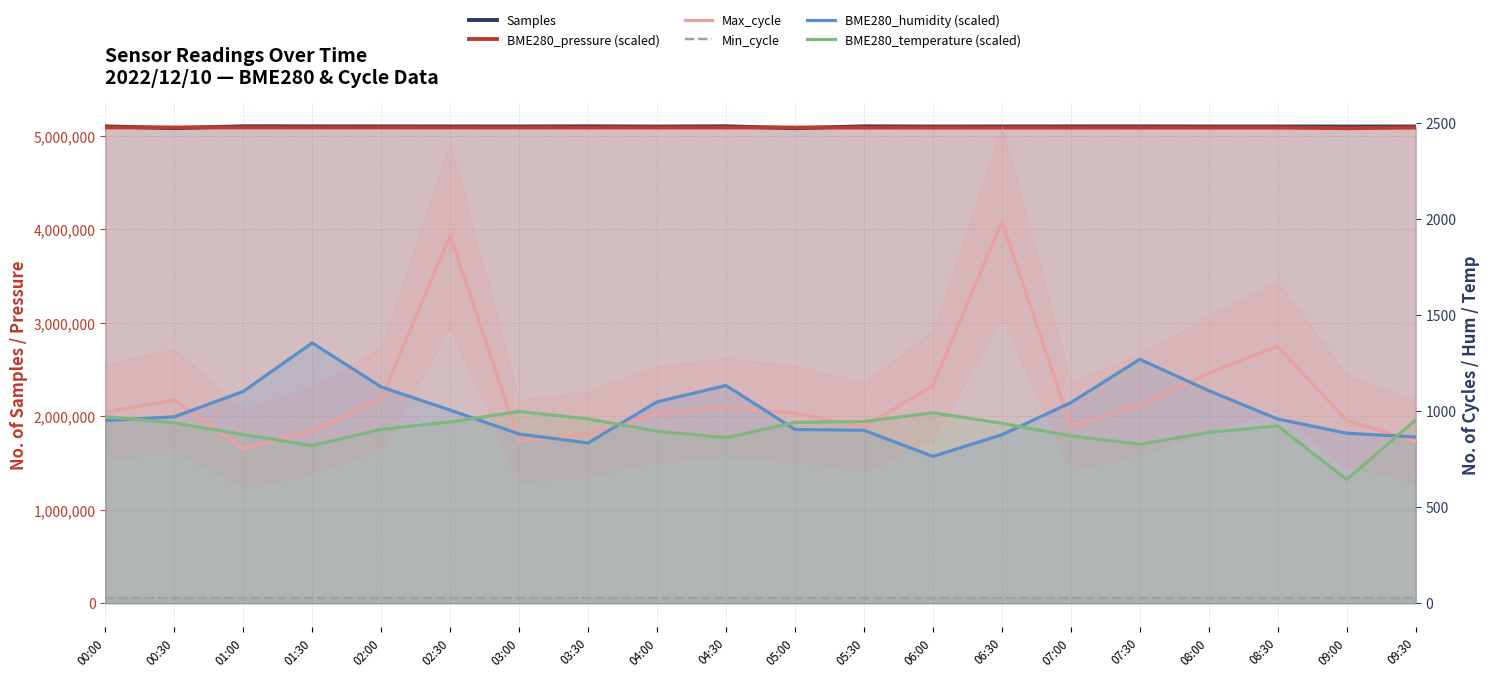

How many series are shown in this chart?

6